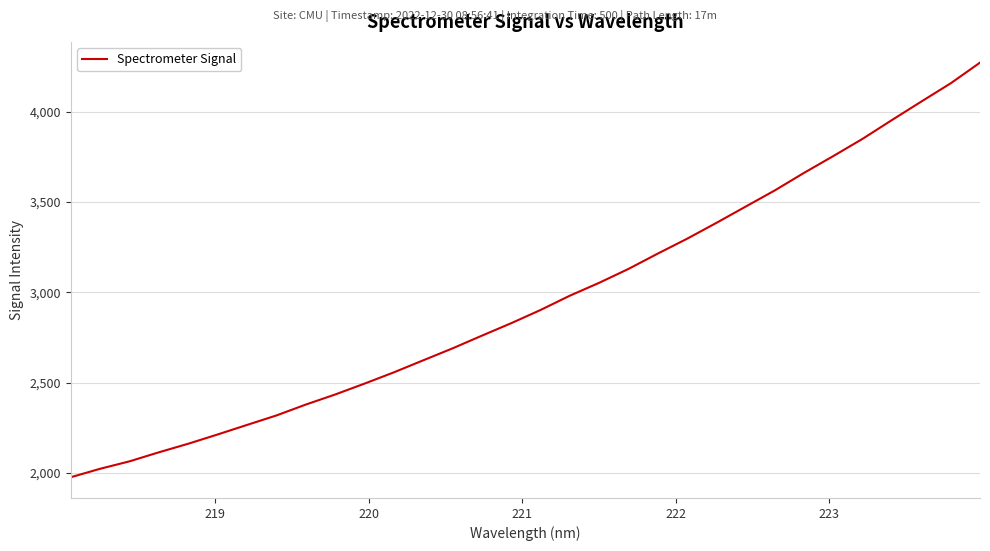

What is the greatest value displayed?

4270.9